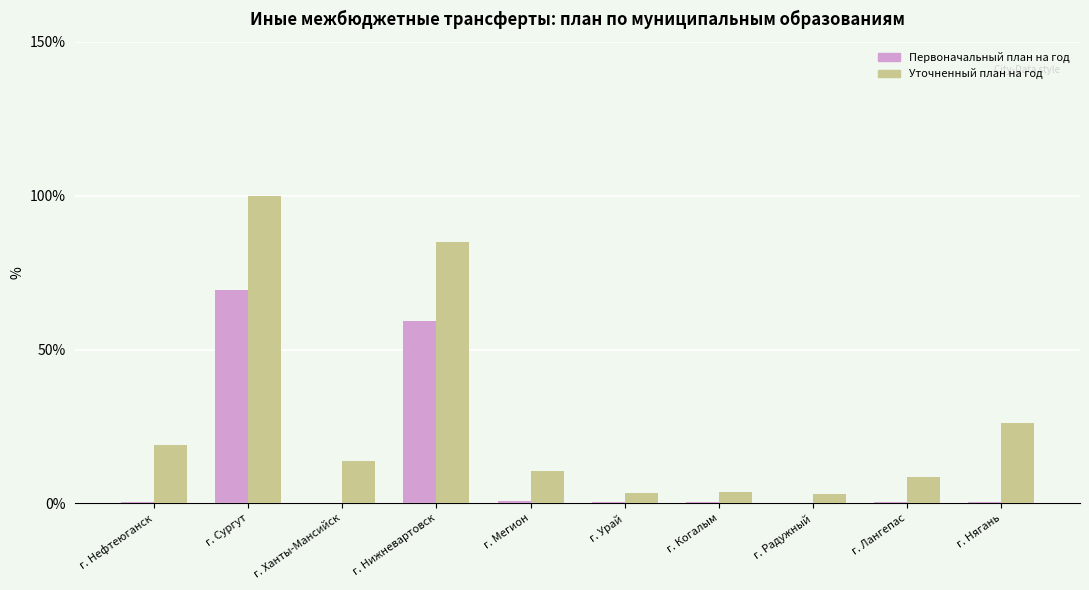

How many categories are shown in the chart?

10